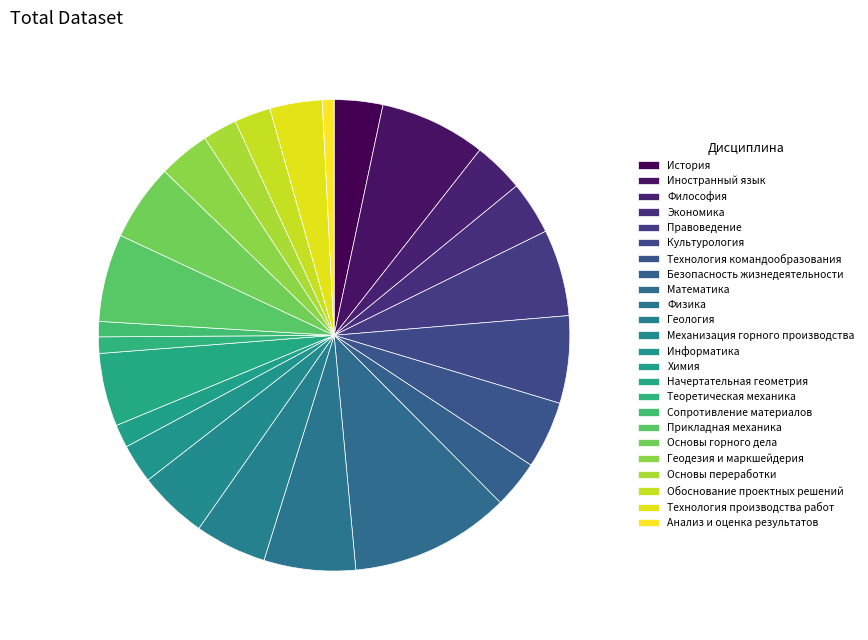

How many slices are in this pie chart?

24